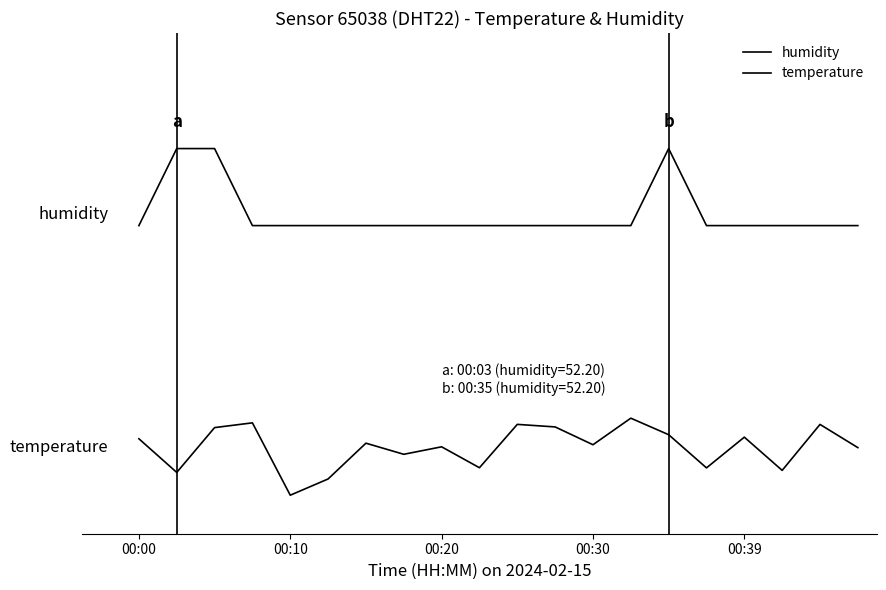

Is this an area chart (filled region under the line)?

No